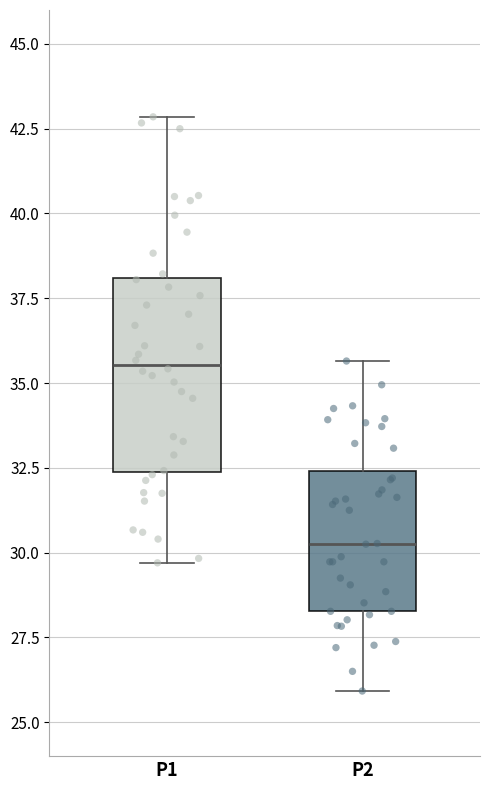

Comparing the boxes themselves (not the whiskers), which one is the tallest?

P1